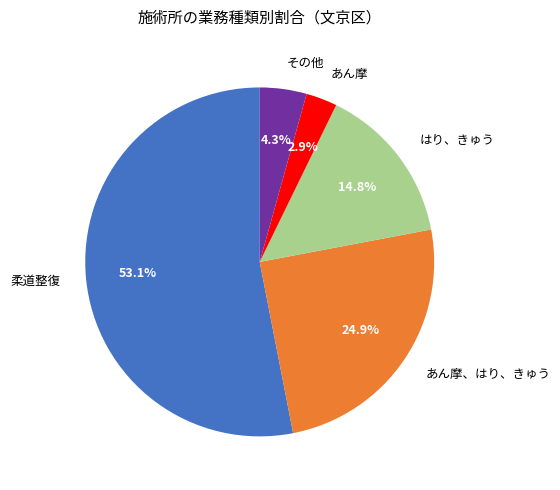

Rank the categories by value from highest to lowest.

柔道整復, あん摩、はり、きゅう, はり、きゅう, その他, あん摩